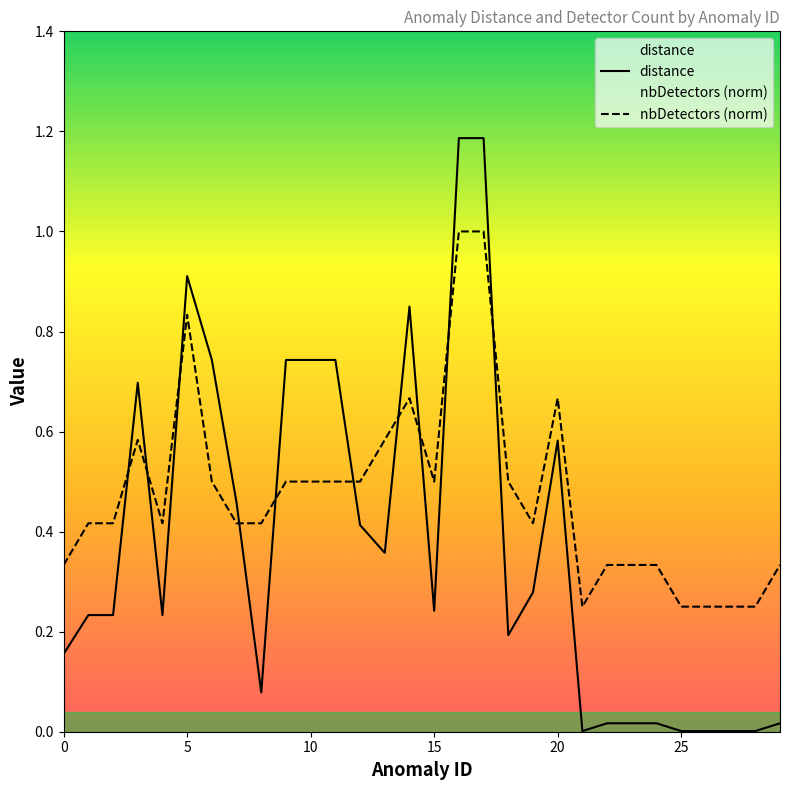

What is the greatest value displayed?

1.2